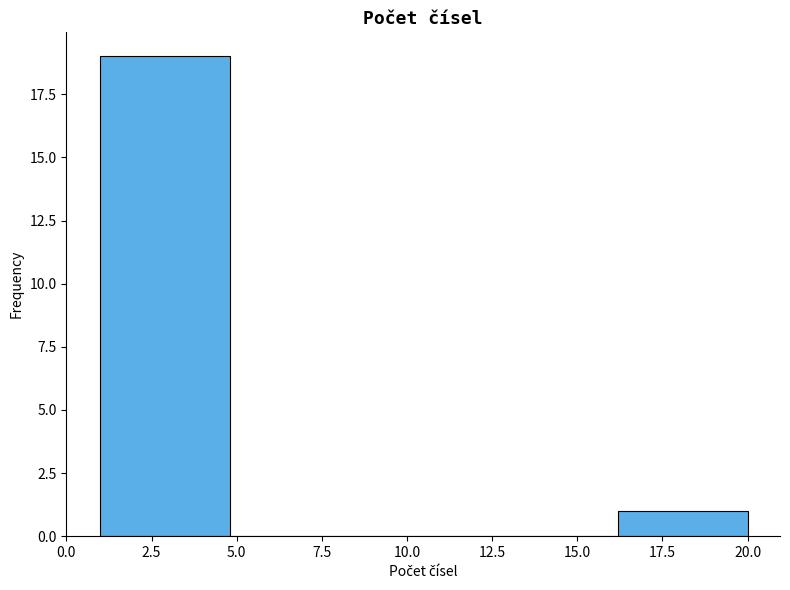

How tall is the bar that spans 16.2 to 20.0 on the x-axis? Neither the bar edges nor the heights are printed on the chart, so give them approximately, as read against the axes.

1